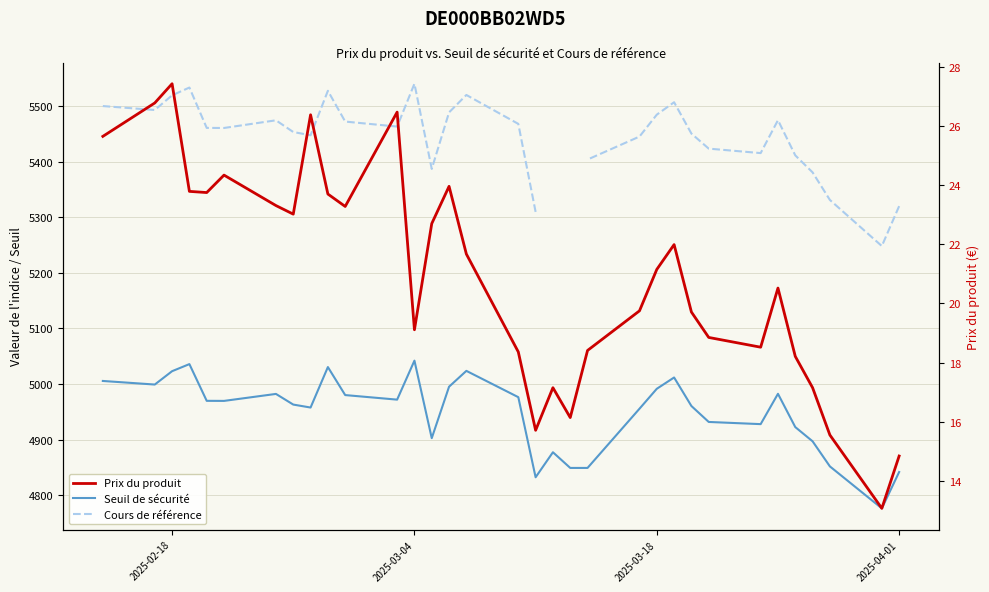

Which series has the largest total across all categories?

Seuil de sécurité